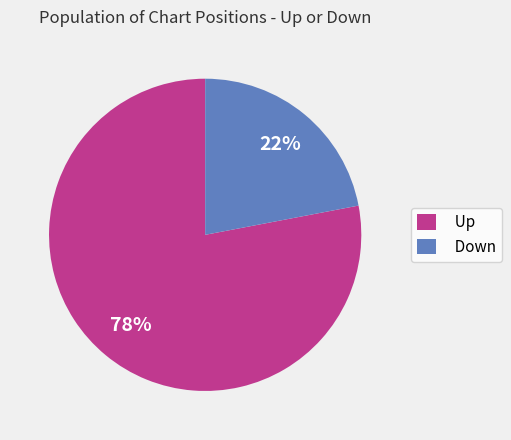

To the nearest percent, what percentage of the pie is Down?

22%